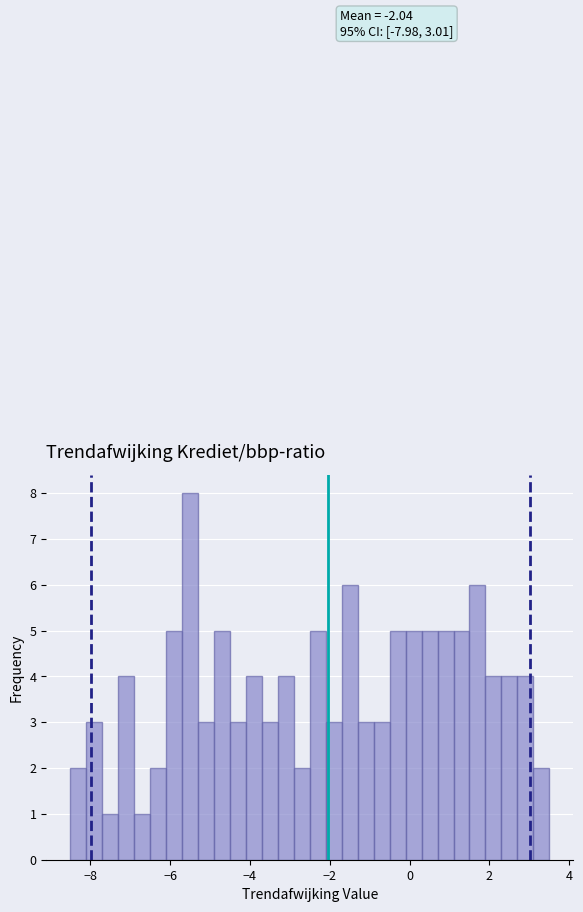

Read against the x-axis, roughly where is the centre of the tallest bar?

-5.4